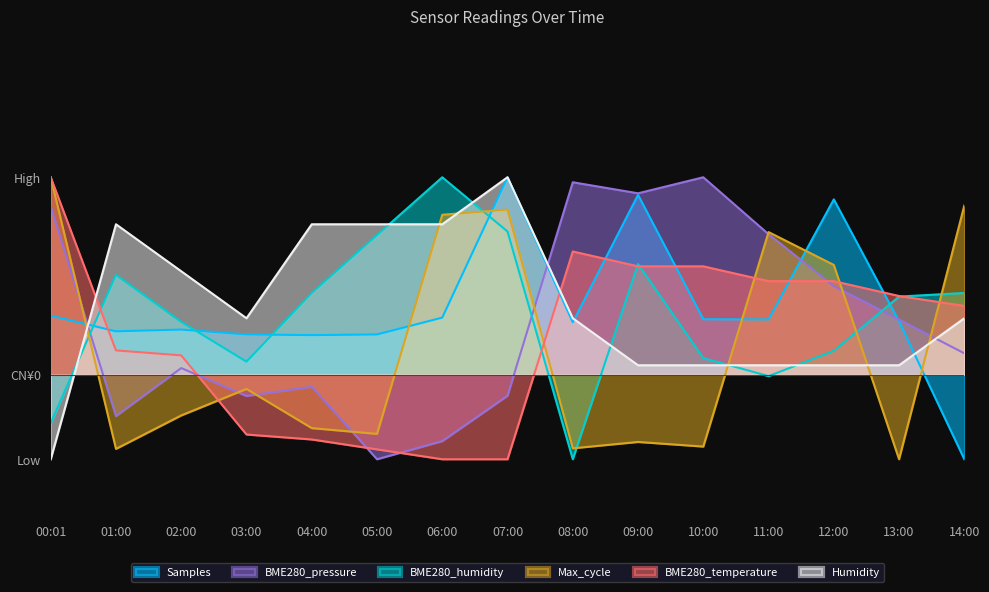

What is the label of the 15th point from the left?

14:00